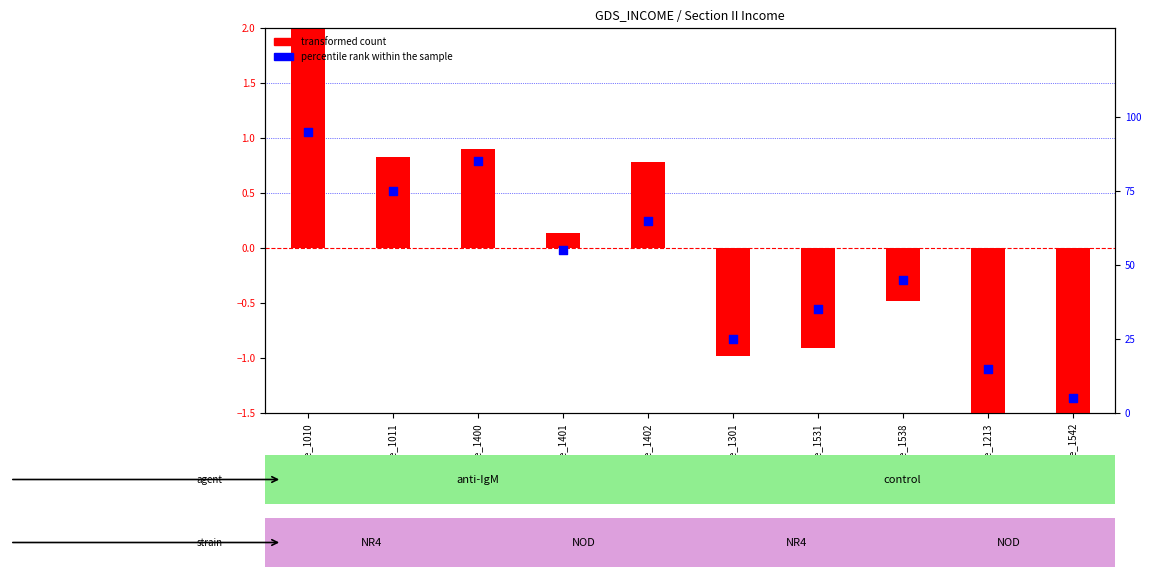

At which category is the sum across all series the highest?

code_1010